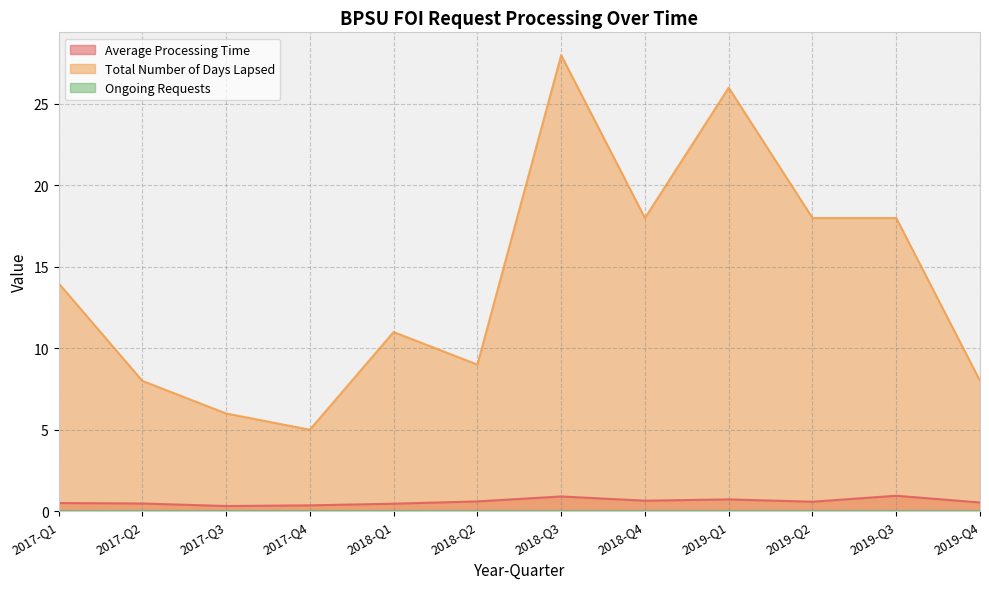

Does the chart display data point markers on the line(s)?

No